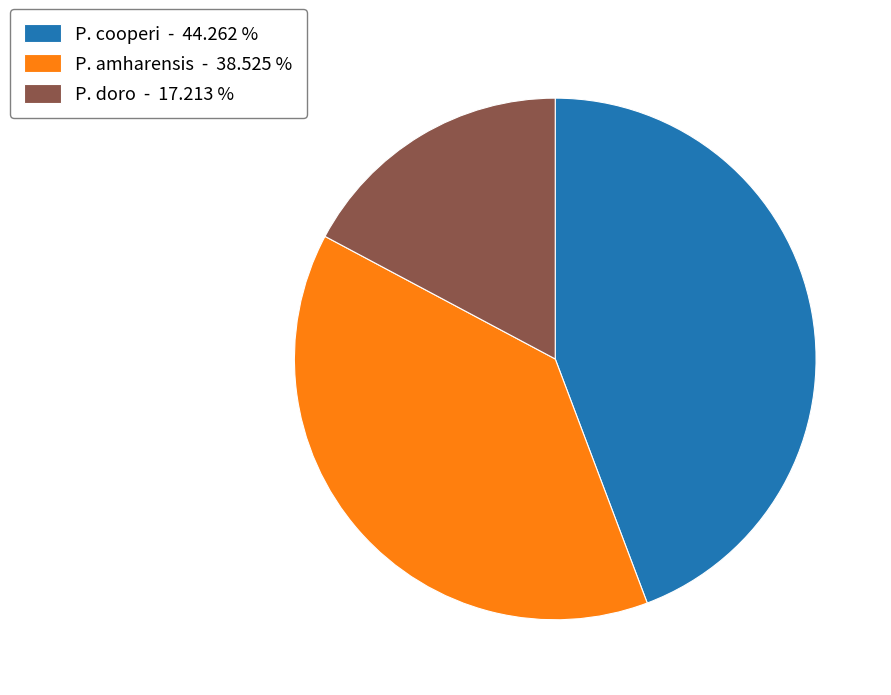

Which category has the biggest portion of the pie?

P. cooperi